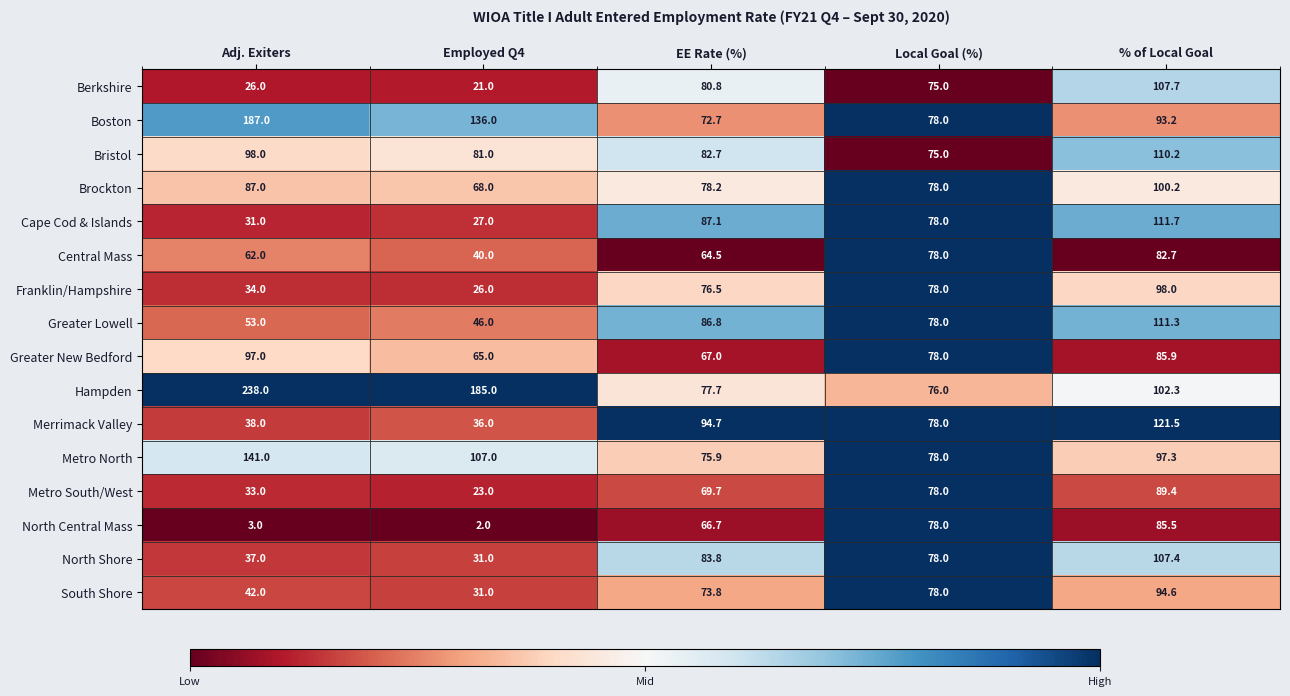

List the labels in order of Greater Lowell value, smallest first.

Employed Q4, Adj. Exiters, Local Goal (%), EE Rate (%), % of Local Goal